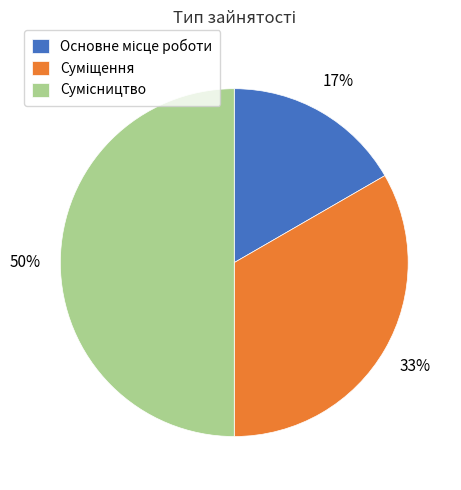

To the nearest percent, what is the difference between the largest and smallest slice percentages?

33%